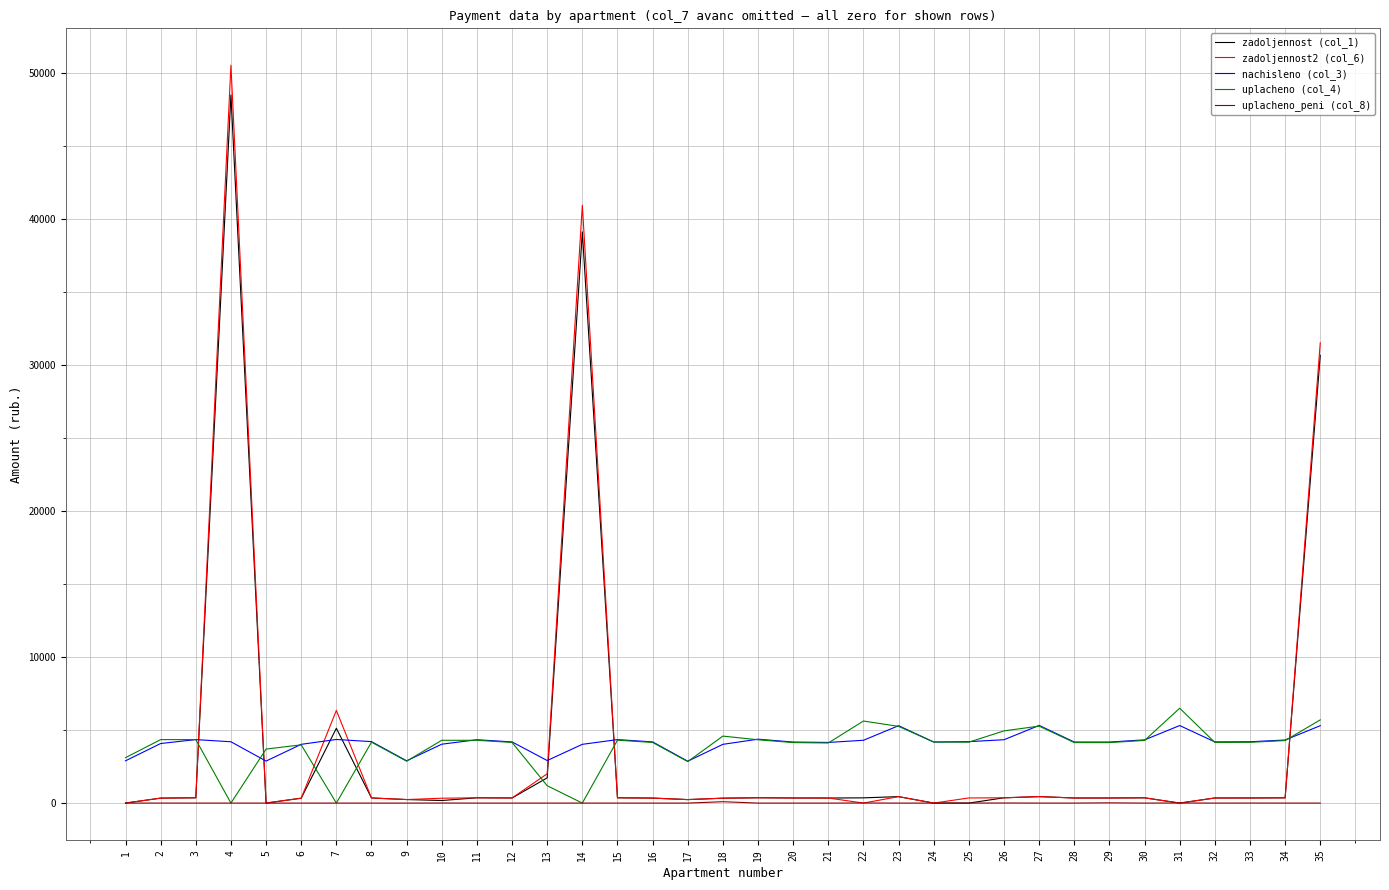

What is the difference between the maximum and second lowest values in the zadoljennost2 (col_6) series?

50546.1